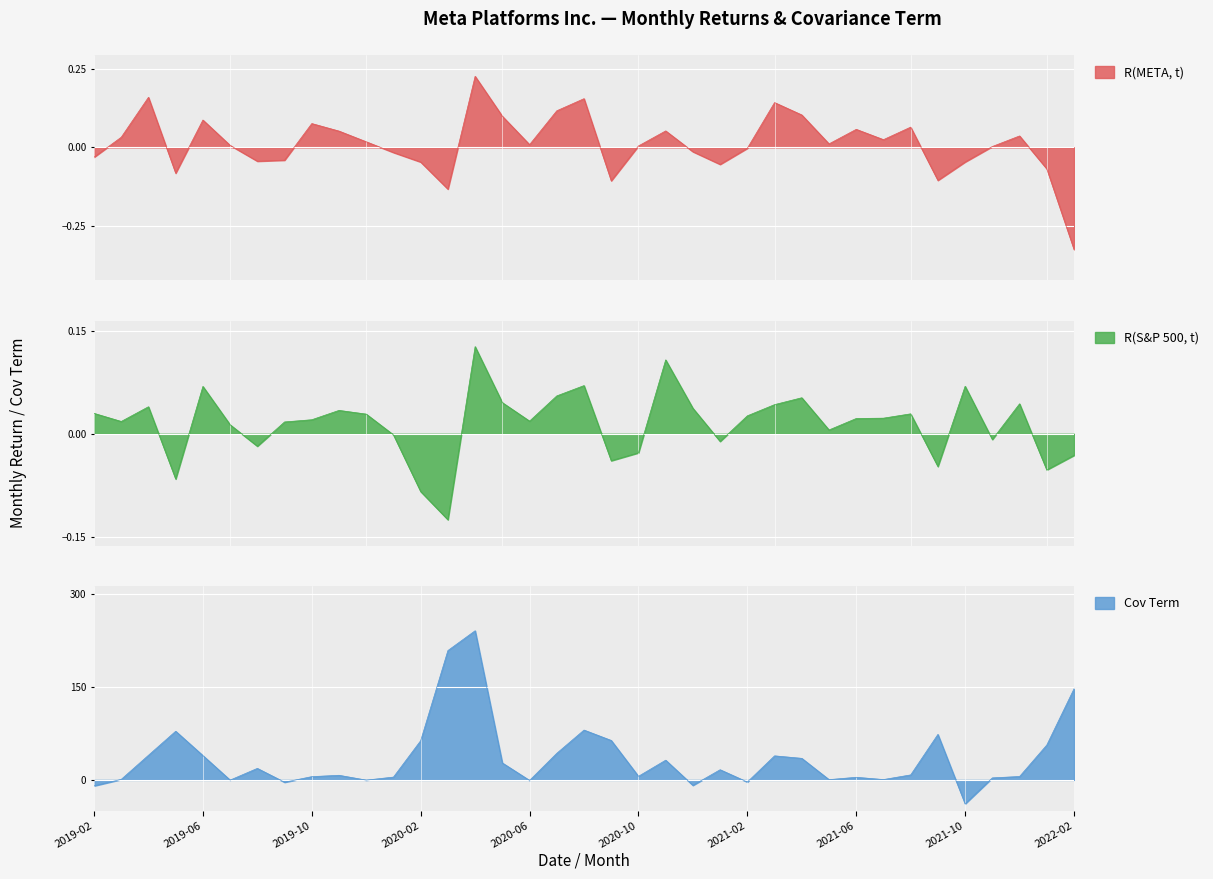

At how many categories does at least one series exceed -17?

37